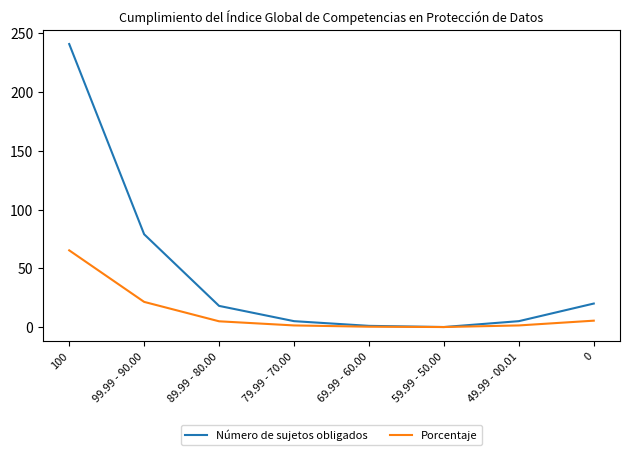

The Número de sujetos obligados series shows 402.1 at 100. True or false?

False